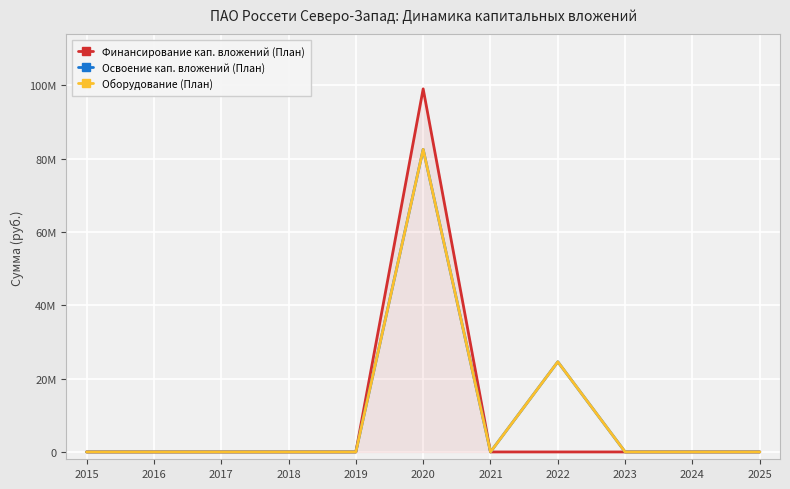

True or false: Финансирование кап. вложений (План) and Оборудование (План) cross at least once.

False